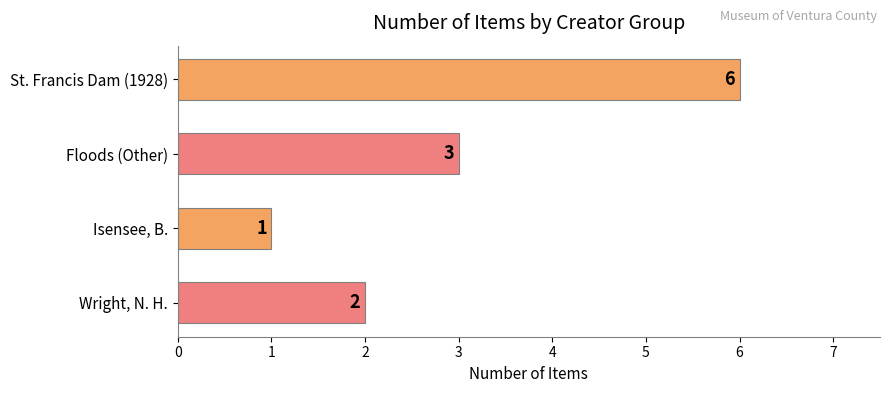

At which label is the value closest to 3?

Floods (Other)